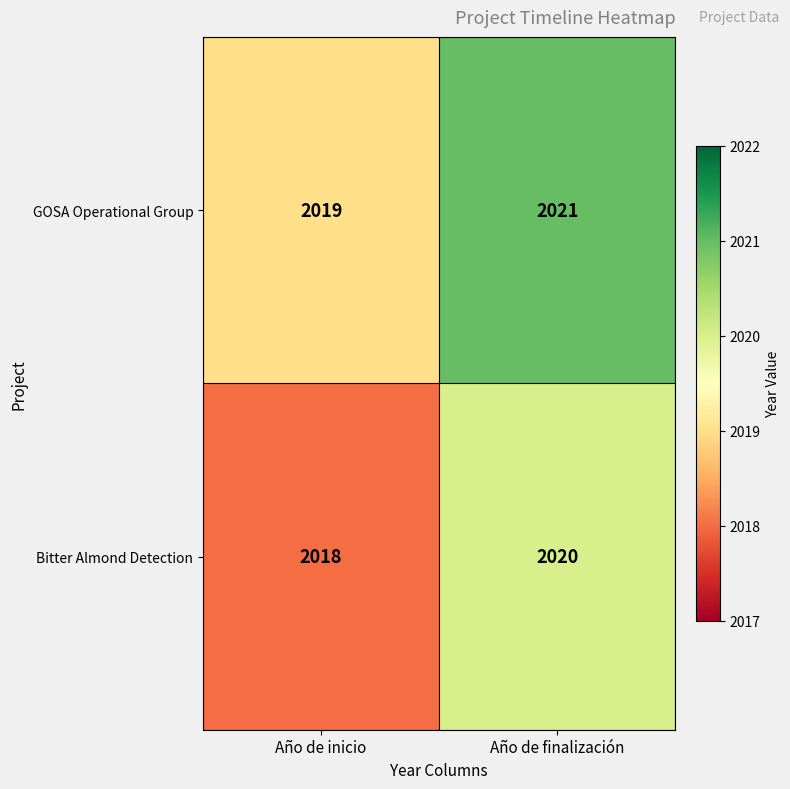

Rank the series by their maximum value, from highest to lowest.

GOSA Operational Group, Bitter Almond Detection